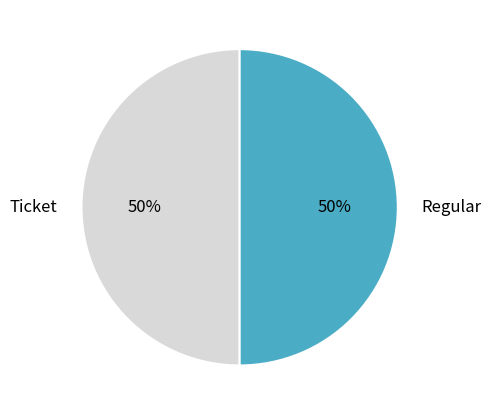

Is it true that Regular is 50% of the pie?

True